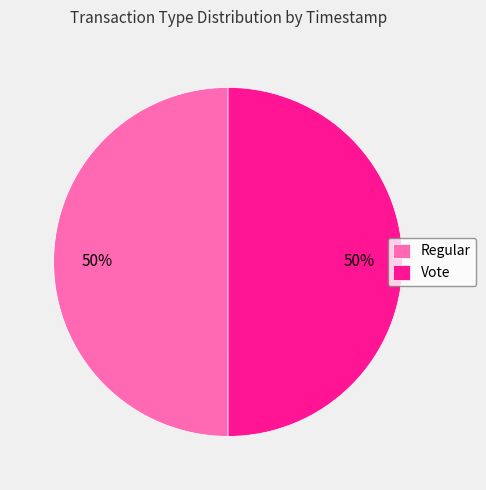

Combined, do Regular and Vote account for over 50%?

Yes